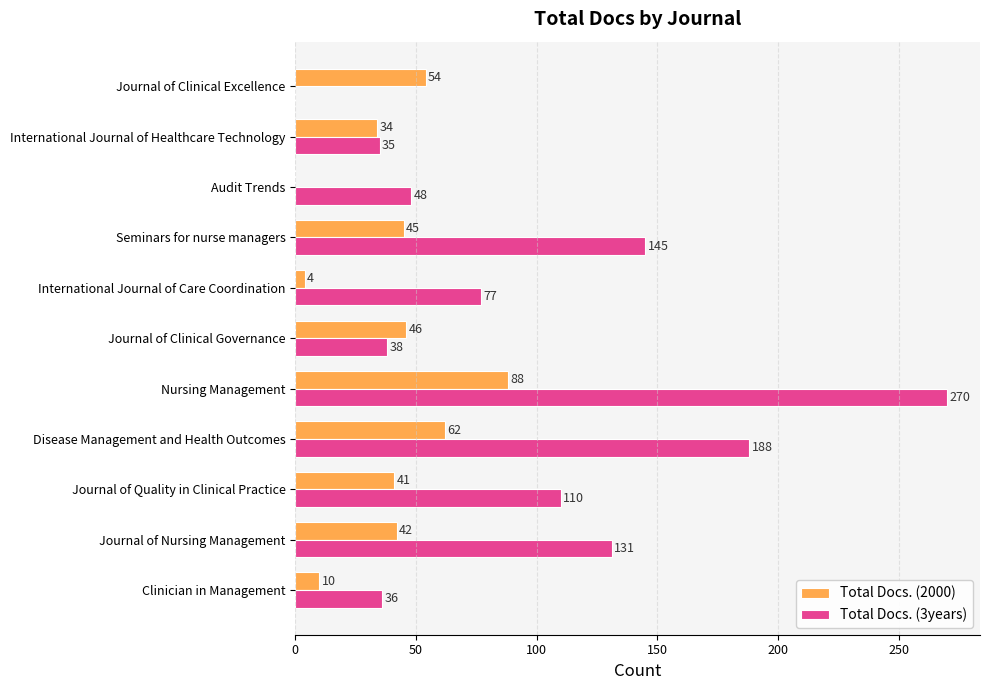

How many values in Total Docs. (2000) are above zero?

10